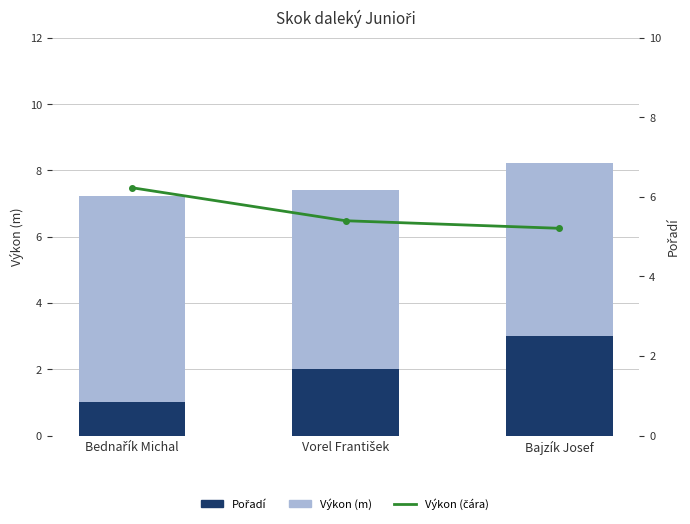

What is the sum of the Pořadí values at Vorel František and Bednařík Michal?

3.0